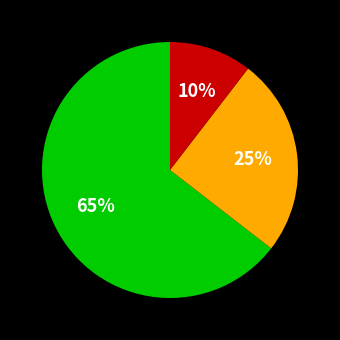

Is there any slice that represents more than half of the pie?

Yes